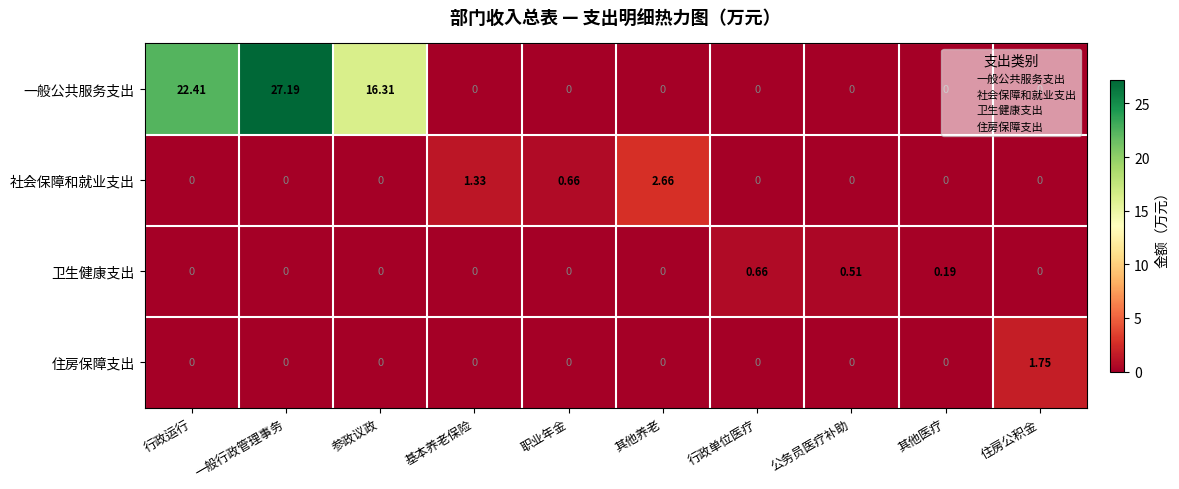

List the series in order of their peak value, highest first.

一般公共服务支出, 社会保障和就业支出, 住房保障支出, 卫生健康支出